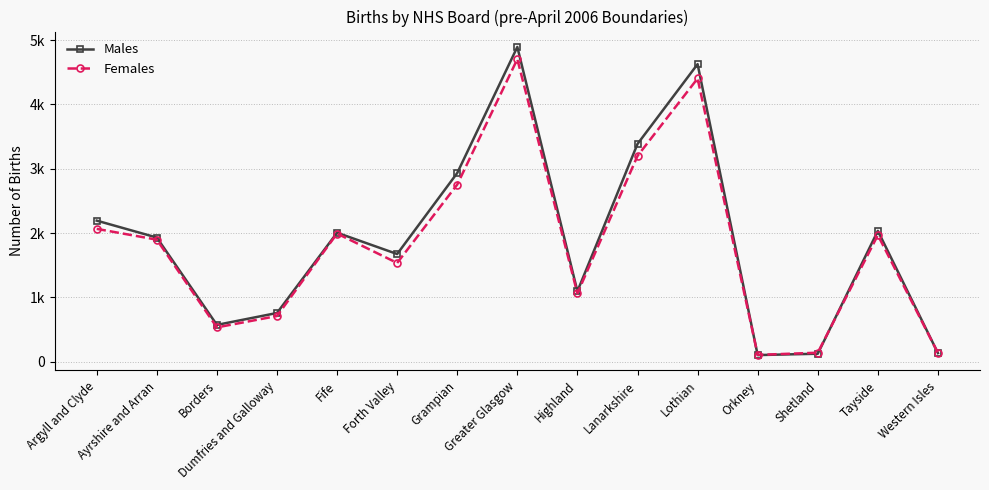

What are all the series names shown in the legend?

Males, Females